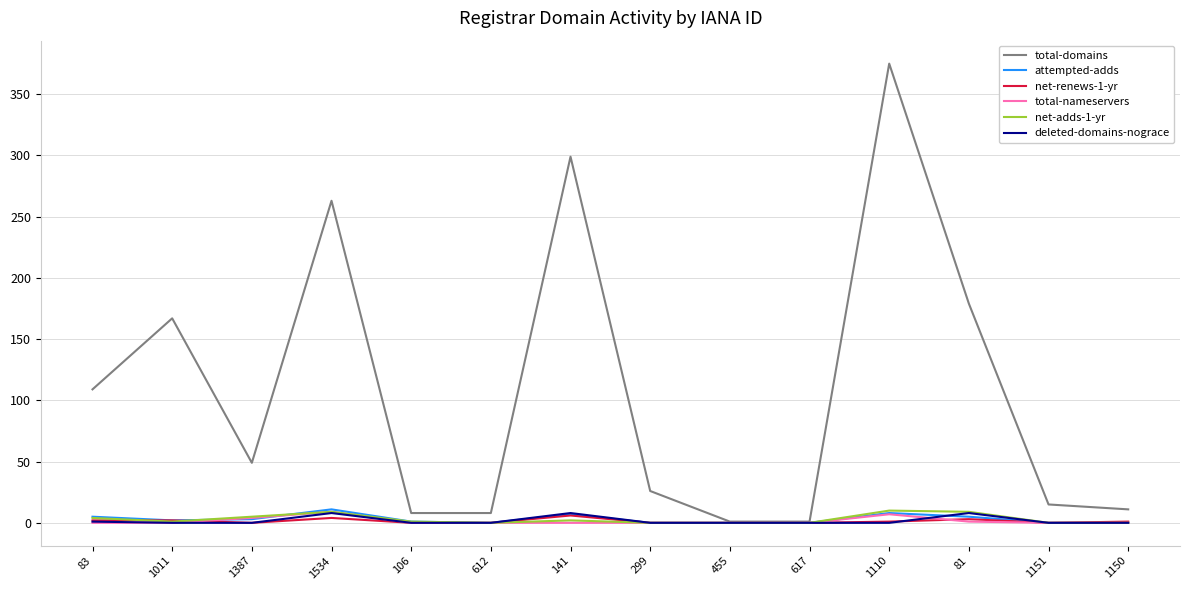

Which series has the largest total across all categories?

total-domains